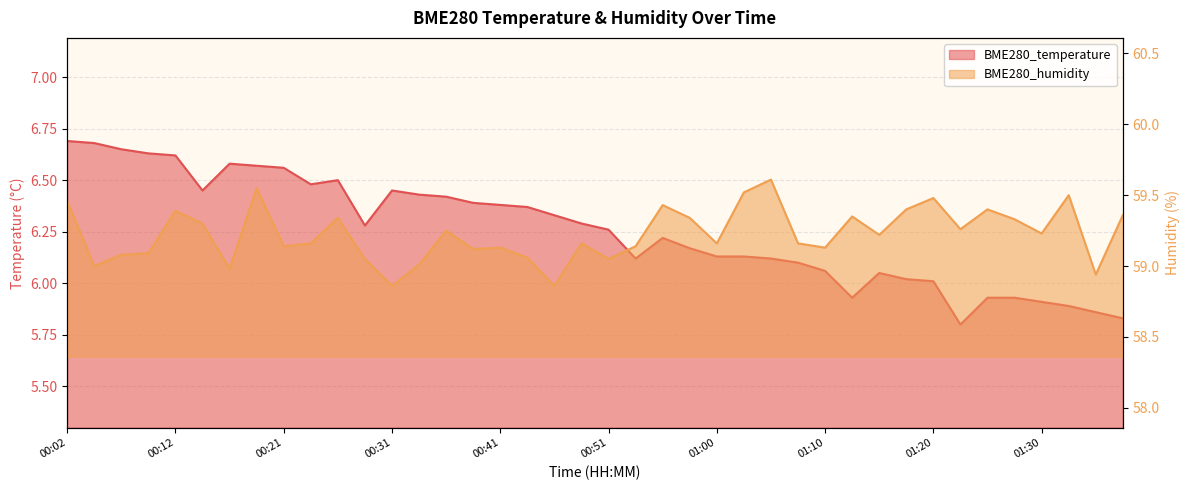

What value does the BME280_temperature series have at 00:09?

6.6